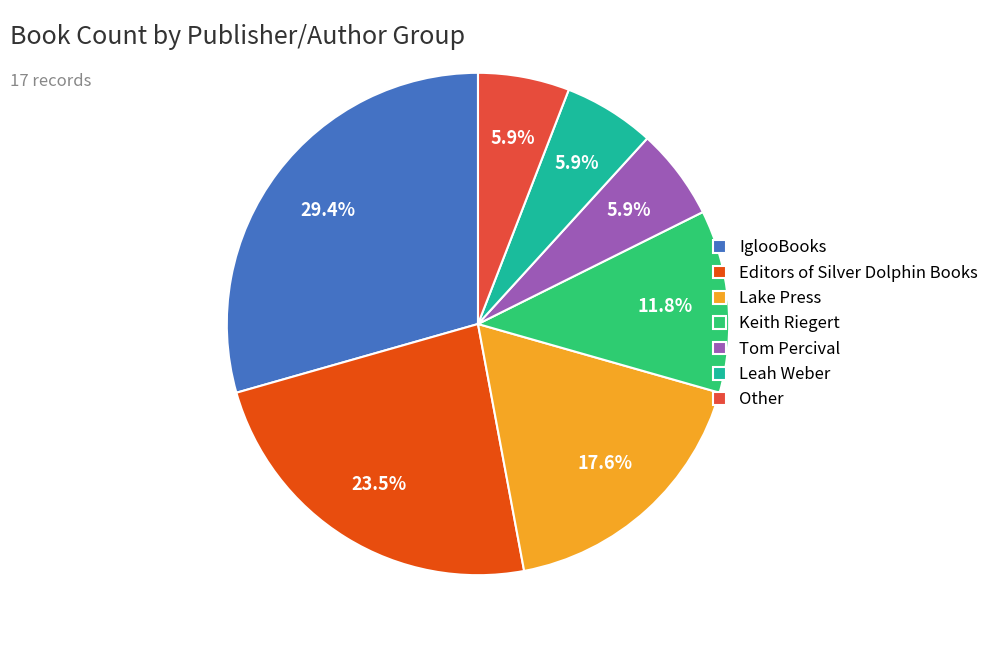

What percentage is the Keith Riegert slice, to the nearest percent?

12%